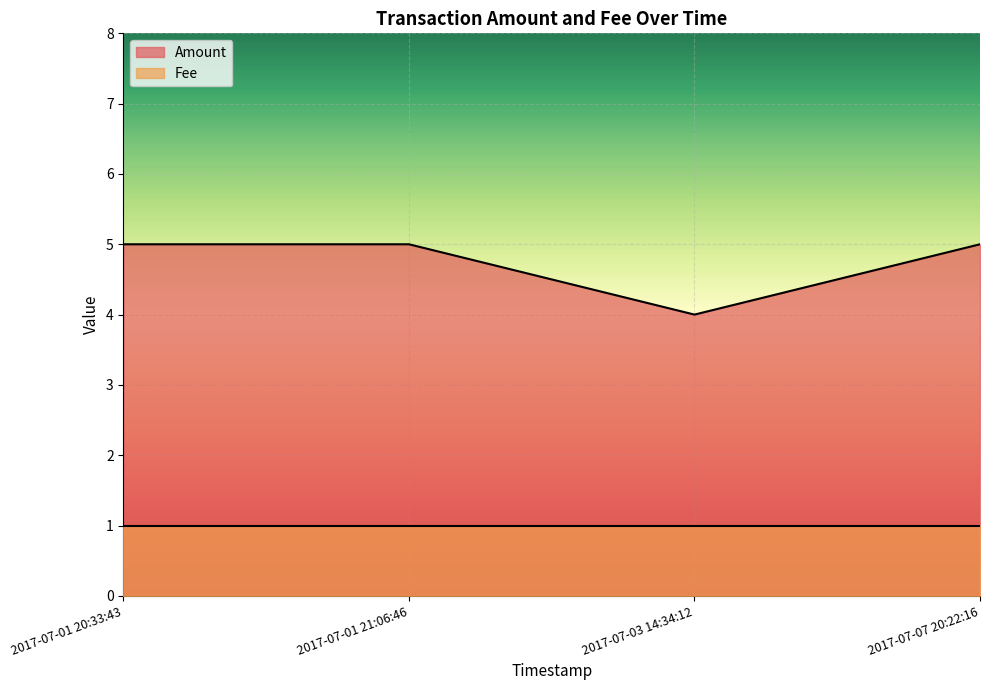

True or false: the data shows 5 at 2017-07-01 20:33:43.

True